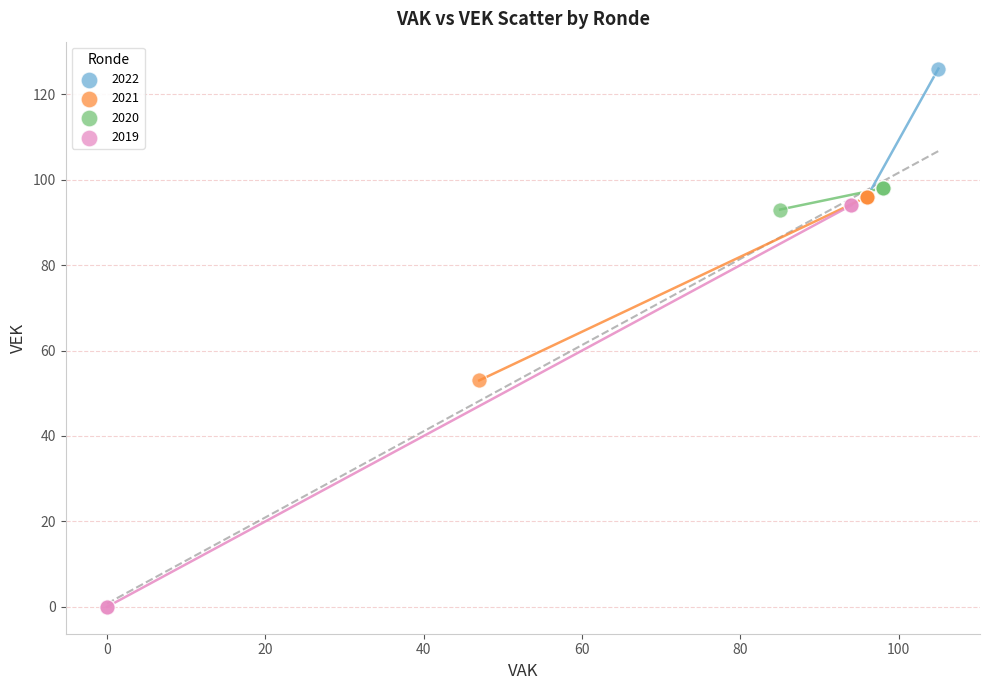

Which series reaches the minimum Y coordinate?

2019